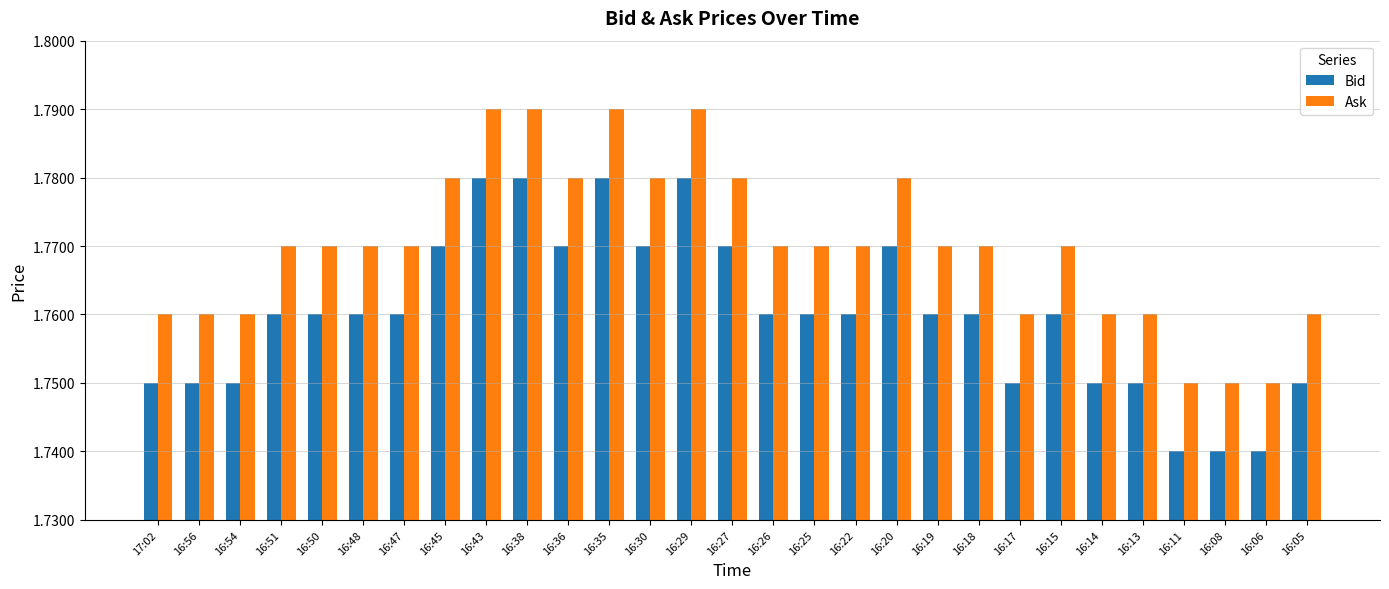

What is the total value across all series at 16:19?

3.5